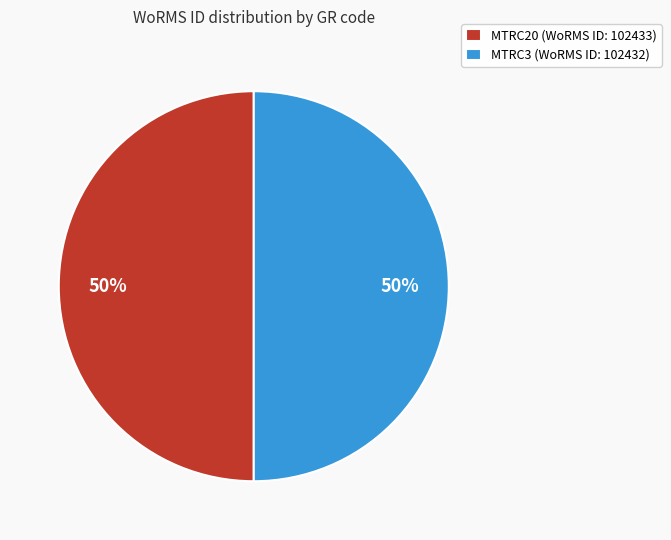

Do MTRC3 (WoRMS ID: 102432) and MTRC20 (WoRMS ID: 102433) together represent more than half of the pie?

Yes